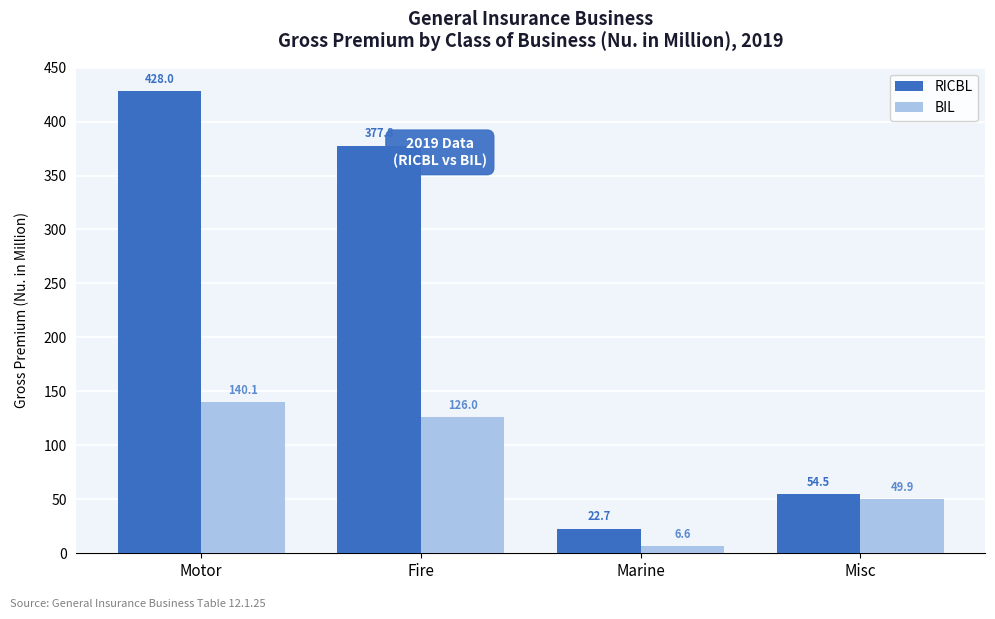

Reading left to right, what are all the values shown in this chart?

RICBL: Motor=428.0	Fire=377.8	Marine=22.7	Misc=54.5
BIL: Motor=140.1	Fire=126.0	Marine=6.6	Misc=49.9